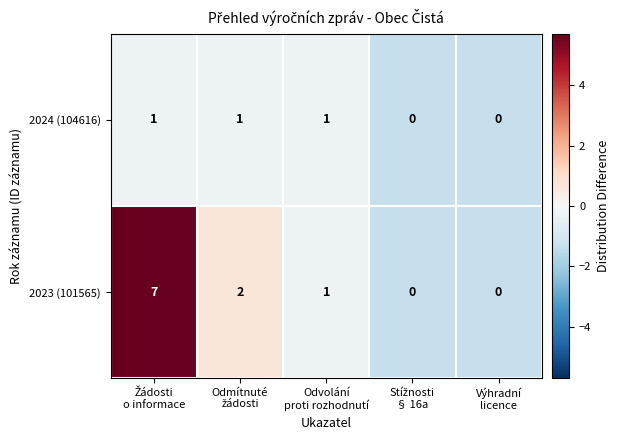

Which series has the largest total across all categories?

2023 (101565)